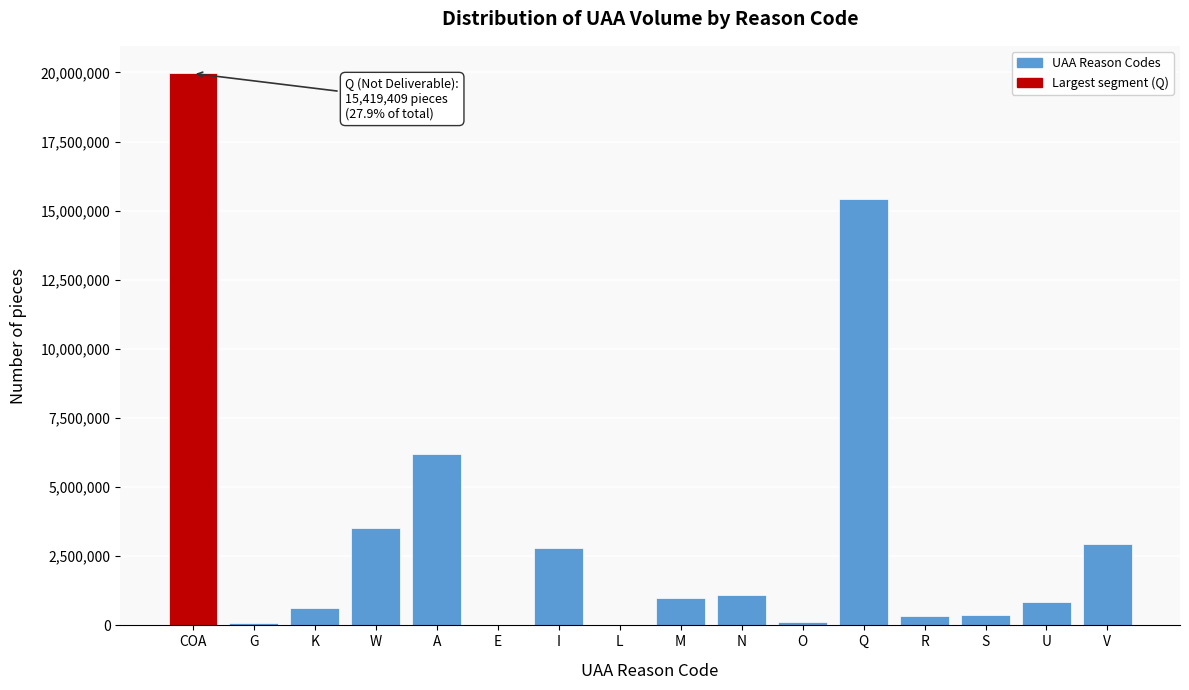

Where is the data nearest to the value 9989465?

A